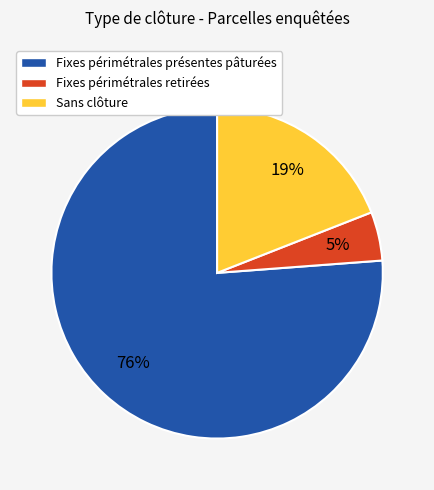

True or false: Fixes périmétrales présentes pâturées accounts for 69% of the total.

False